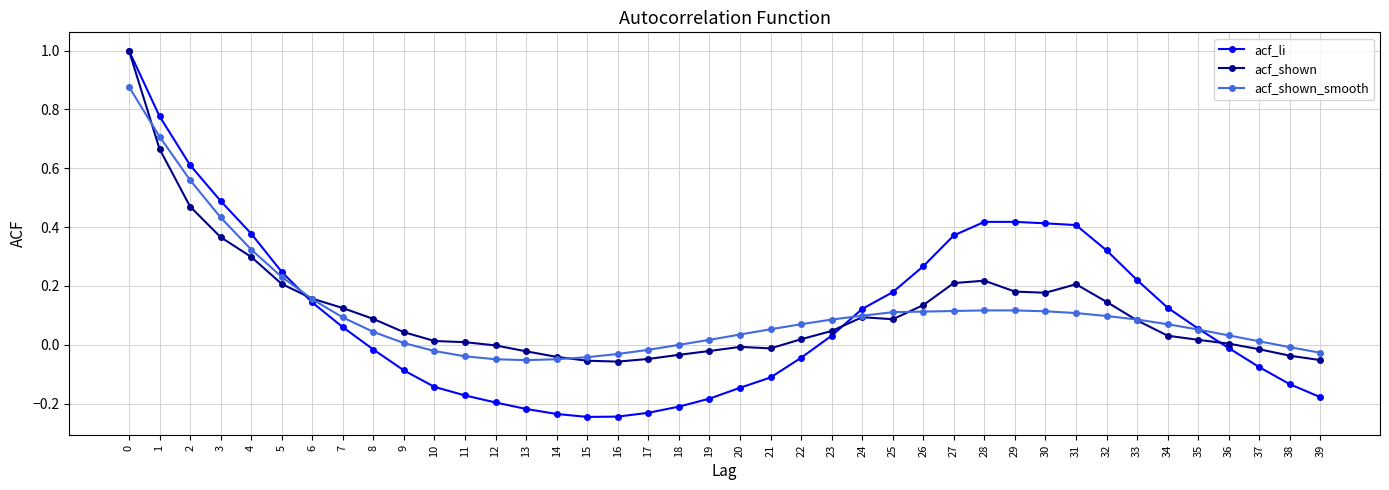

True or false: acf_shown has more than 1 points higher than both neighbors.

True